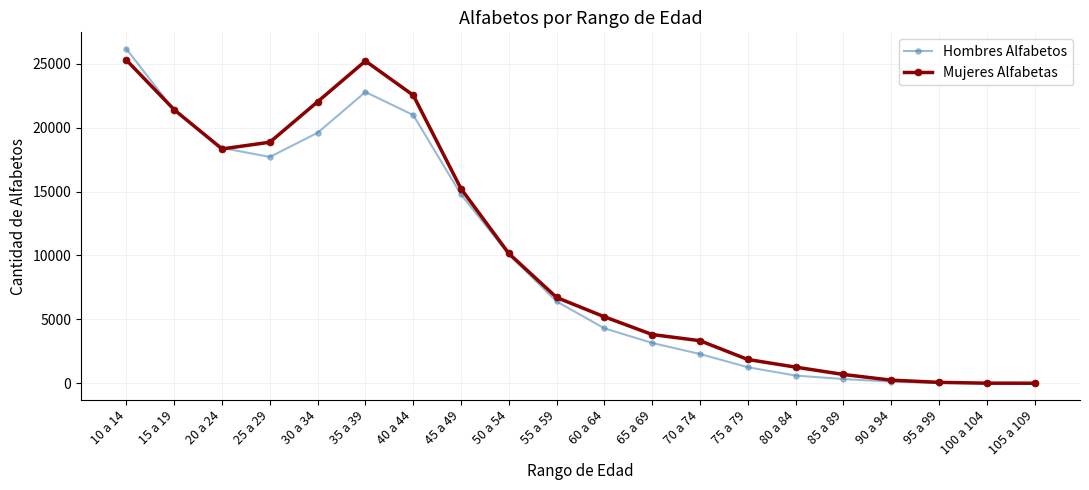

Between 30 a 34 and 60 a 64, which series saw the biggest shift?

Mujeres Alfabetas